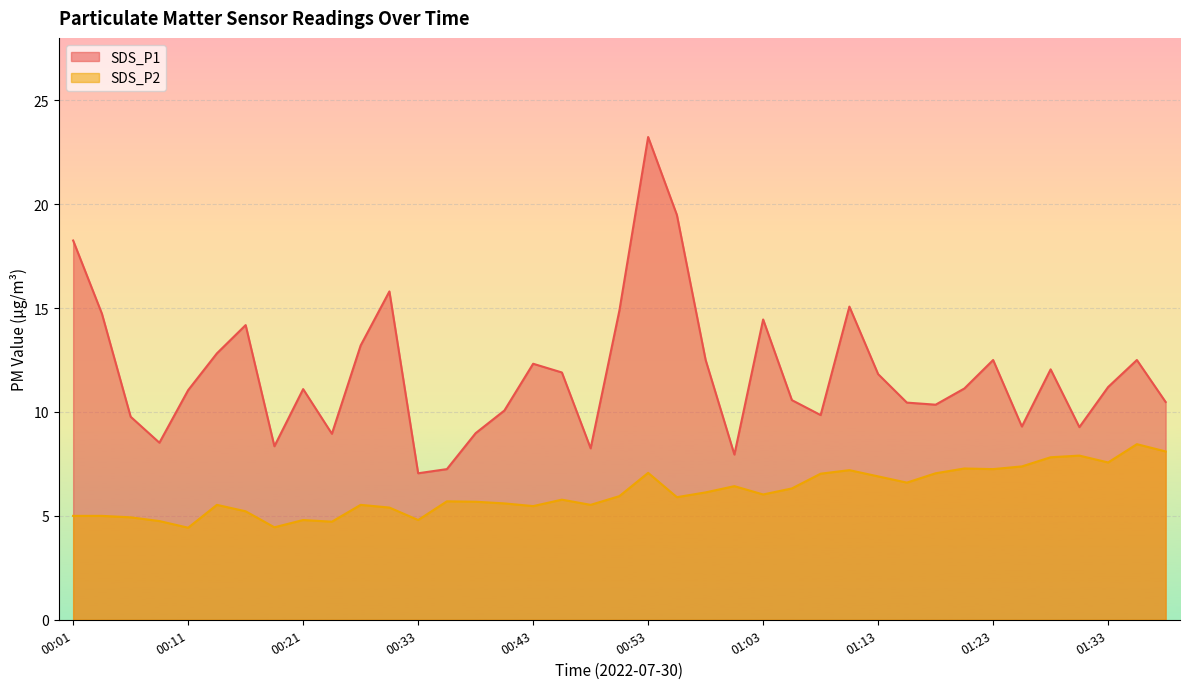

Rank the series by their maximum value, from lowest to highest.

SDS_P2, SDS_P1